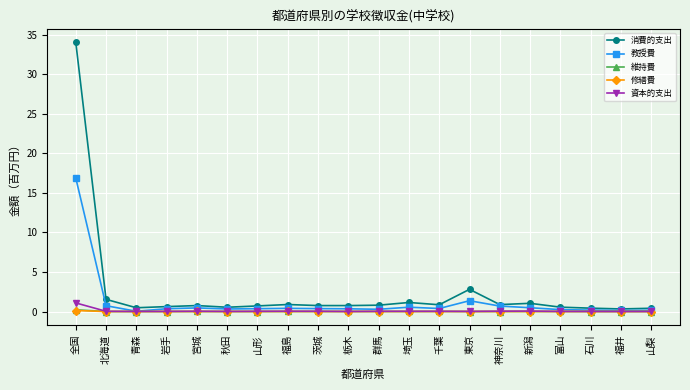

At how many categories does at least one series exceed 10?

1